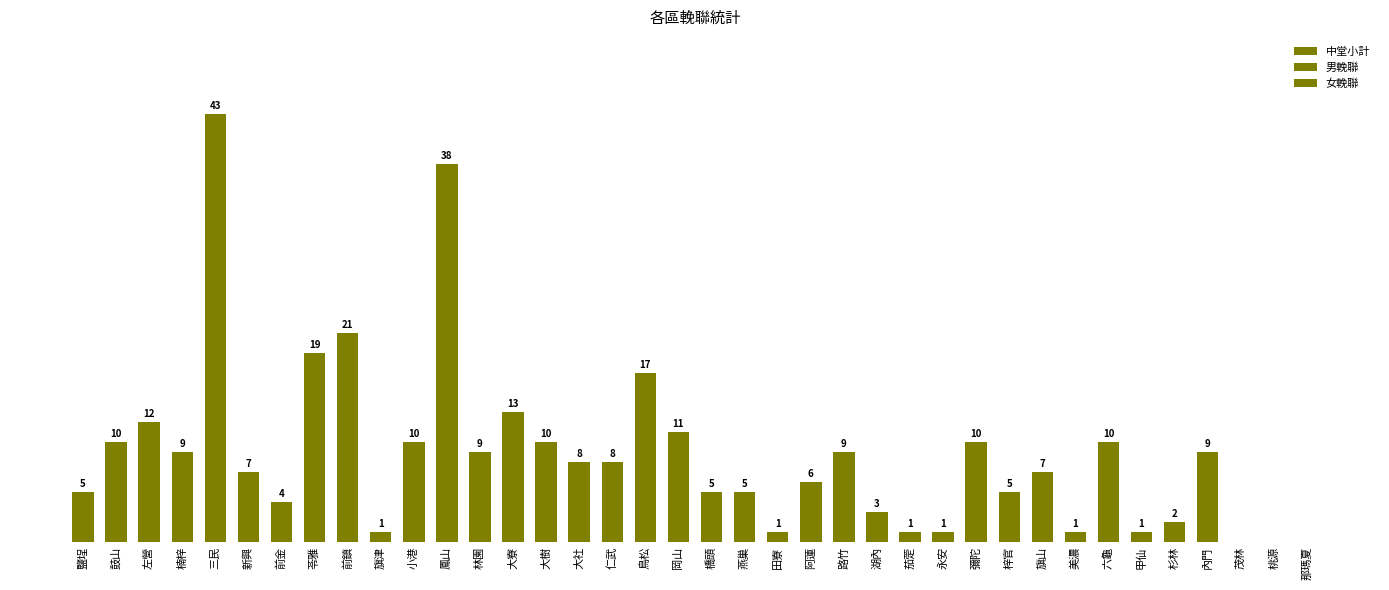

At which label does 中堂小計 first exceed 1?

左營